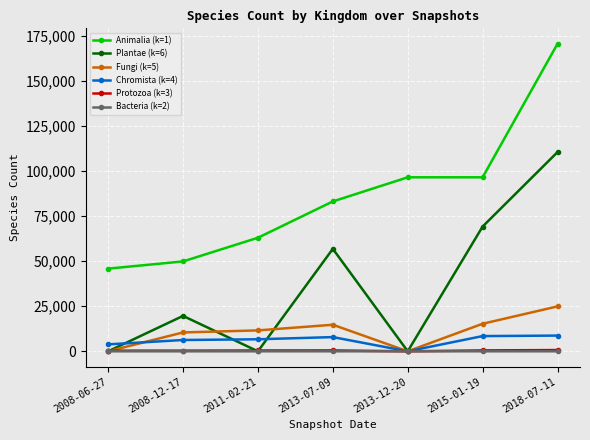

What is the label of the 6th point from the left?

2015-01-19